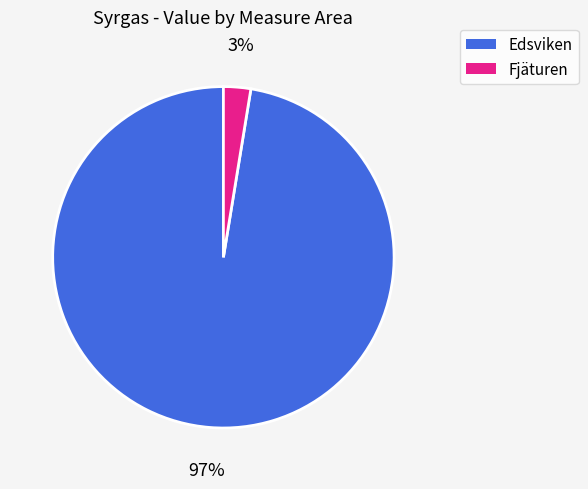

Does any single category account for the majority?

Yes